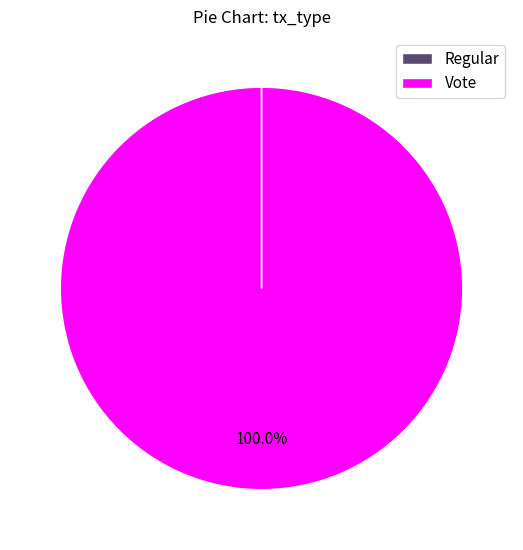

Which slice is the largest?

Vote